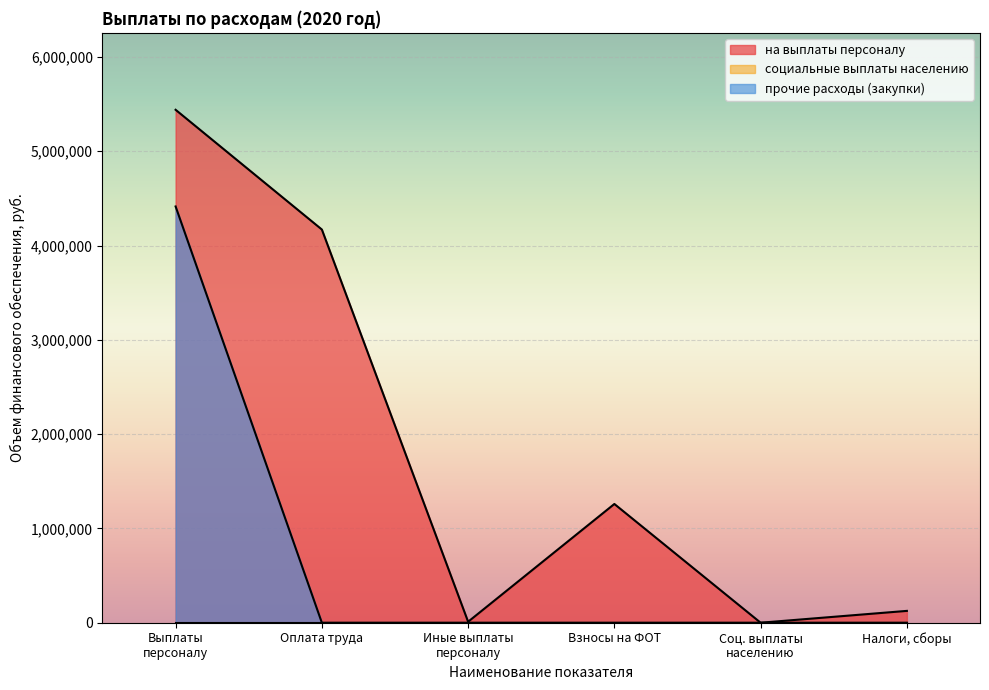

What value does the на выплаты персоналу series have at Налоги, сборы?

125492.0